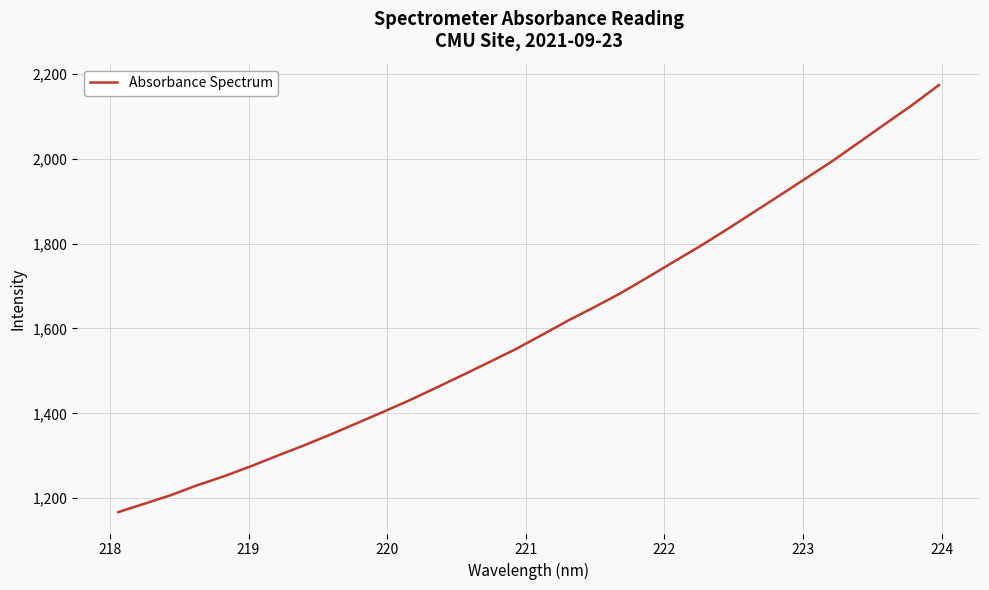

Reading left to right, list all the values displayed in this chart.

1167.1	1187.2	1207.4	1230.9	1251.8	1275.1	1299.9	1324.2	1349.8	1376.6	1403.4	1430.9	1460.3	1490.1	1520.4	1551.1	1584.9	1619.1	1651.0	1684.3	1720.9	1758.1	1795.0	1834.1	1874.0	1914.4	1955.0	1995.7	2039.4	2083.5	2127.0	2173.6